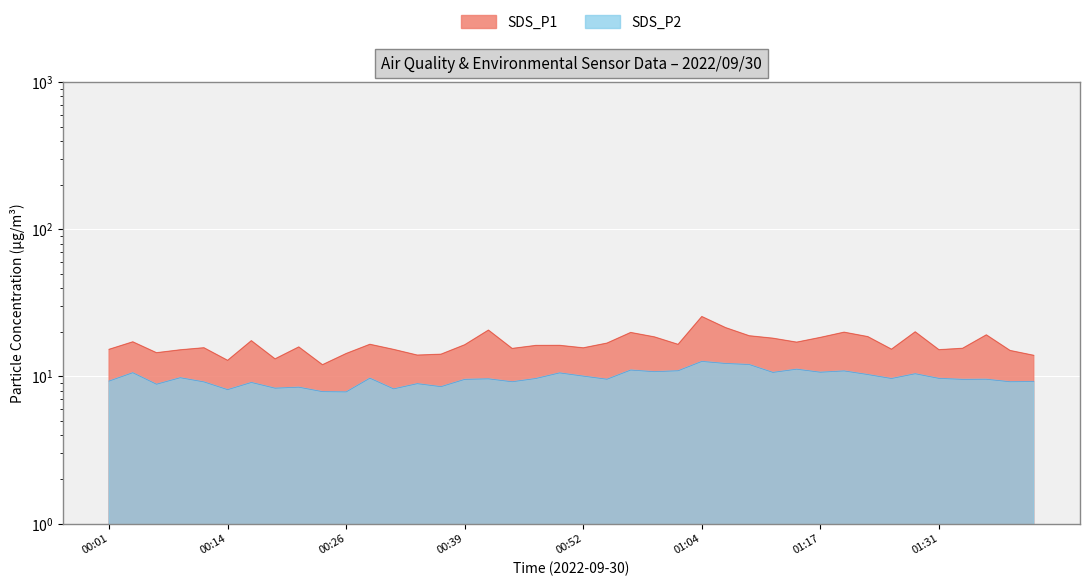

What are all the series names shown in the legend?

SDS_P1, SDS_P2